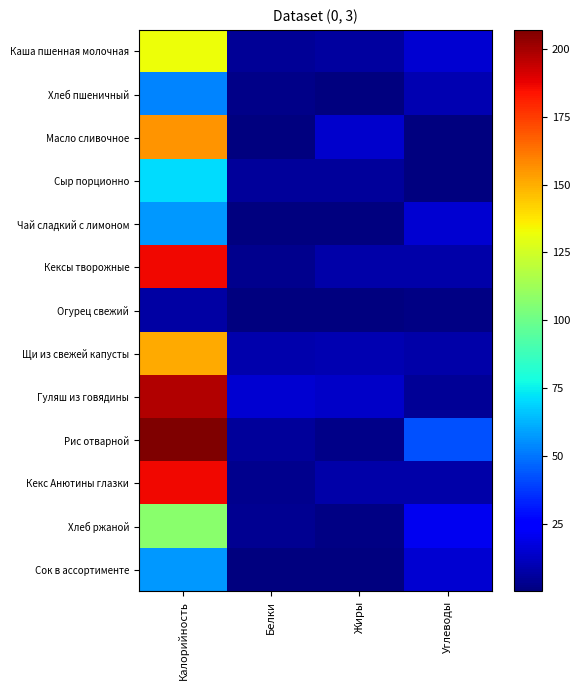

Reading left to right, transcribe all the data shown in this chart.

Каша пшенная молочная: Калорийность=132.0	Белки=4.4	Жиры=5.9	Углеводы=15.2
Хлеб пшеничный: Калорийность=53.0	Белки=1.8	Жиры=0.7	Углеводы=9.3
Масло сливочное: Калорийность=156.0	Белки=0.2	Жиры=14.5	Углеводы=0.3
Сыр порционно: Калорийность=71.0	Белки=5.0	Жиры=5.5	Углеводы=0.4
Чай сладкий с лимоном: Калорийность=57.0	Белки=0.2	Жиры=0.1	Углеводы=15.1
Кексы творожные: Калорийность=186.0	Белки=3.0	Жиры=7.4	Углеводы=7.4
Огурец свежий: Калорийность=7.0	Белки=0.4	Жиры=0.1	Углеводы=1.3
Щи из свежей капусты: Калорийность=150.5	Белки=8.7	Жиры=9.1	Углеводы=7.8
Гуляш из говядины: Калорийность=198.0	Белки=15.0	Жиры=13.3	Углеводы=4.5
Рис отварной: Калорийность=207.0	Белки=5.1	Жиры=1.8	Углеводы=42.6
Кекс Анютины глазки: Калорийность=186.0	Белки=3.0	Жиры=7.4	Углеводы=7.4
Хлеб ржаной: Калорийность=107.0	Белки=3.8	Жиры=1.5	Углеводы=21.0
Сок в ассортименте: Калорийность=57.0	Белки=0.2	Жиры=0.1	Углеводы=15.1